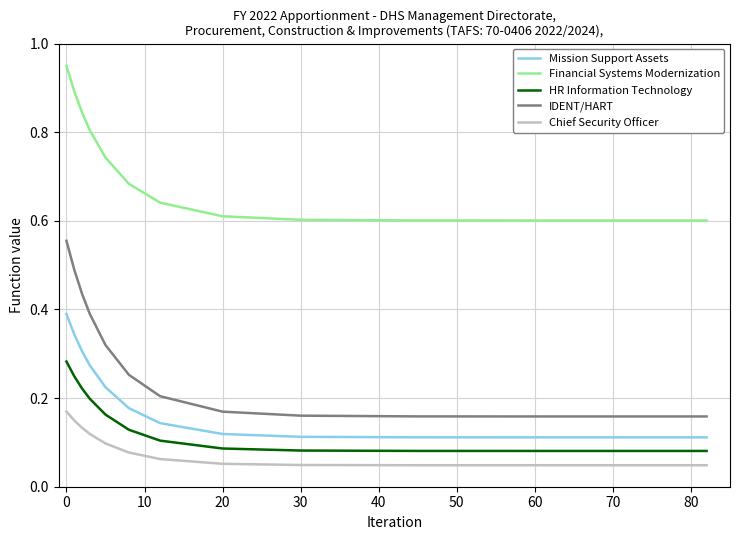

Which series has the largest range (max minus min)?

IDENT/HART